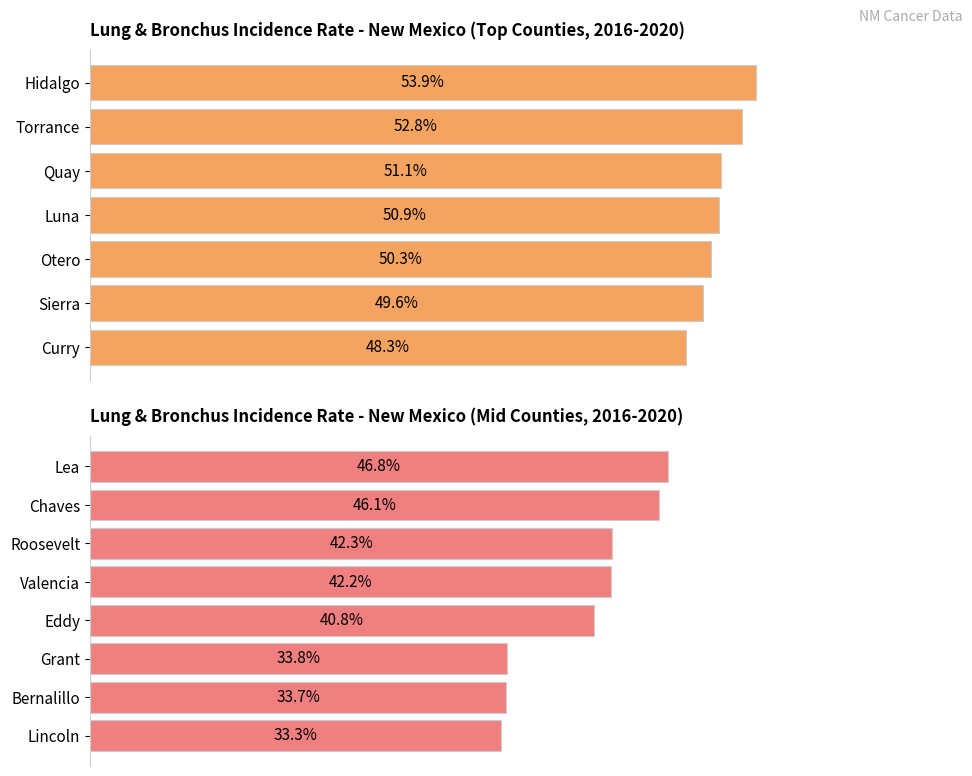

What is the change in value from Chaves to Valencia?

-3.9